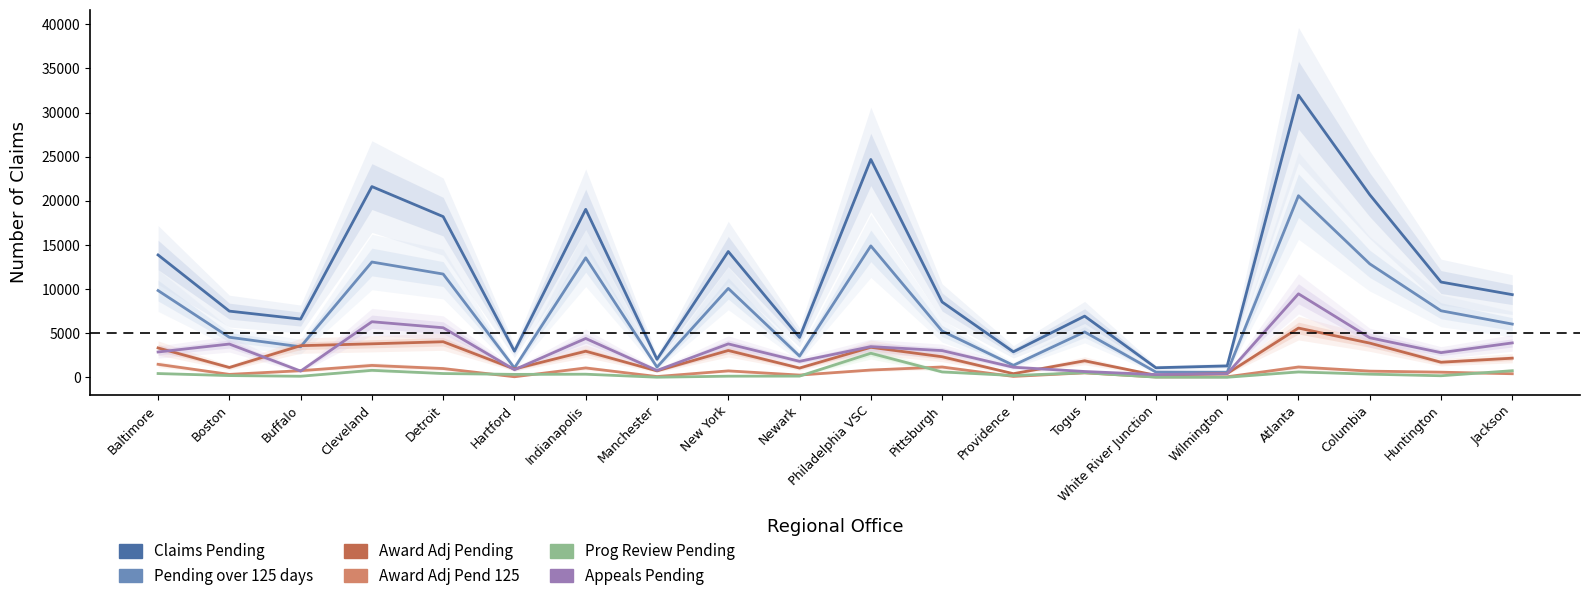

What is the maximum value for Appeals Pending?

9470